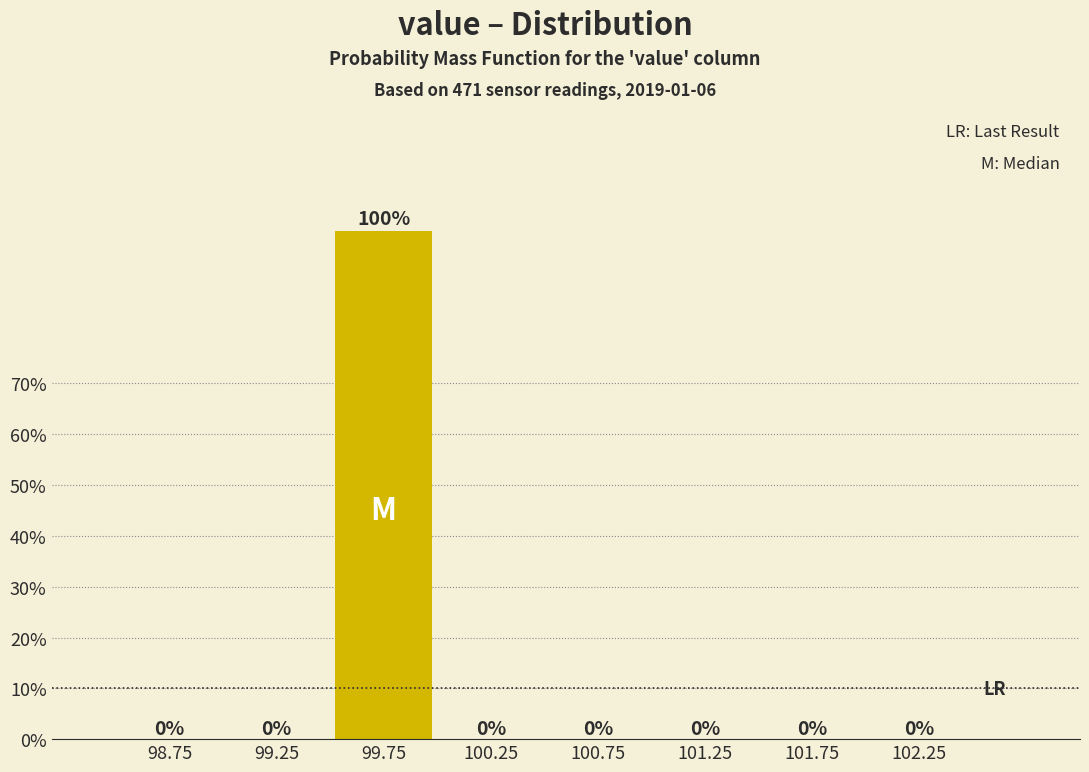

Reading left to right, list every bar in this chart as the range it spans on the x-axis followed by its height.

98.5 to 99.0: 0
99.0 to 99.5: 0
99.5 to 100.0: 100
100.0 to 100.5: 0
100.5 to 101.0: 0
101.0 to 101.5: 0
101.5 to 102.0: 0
102.0 to 102.5: 0